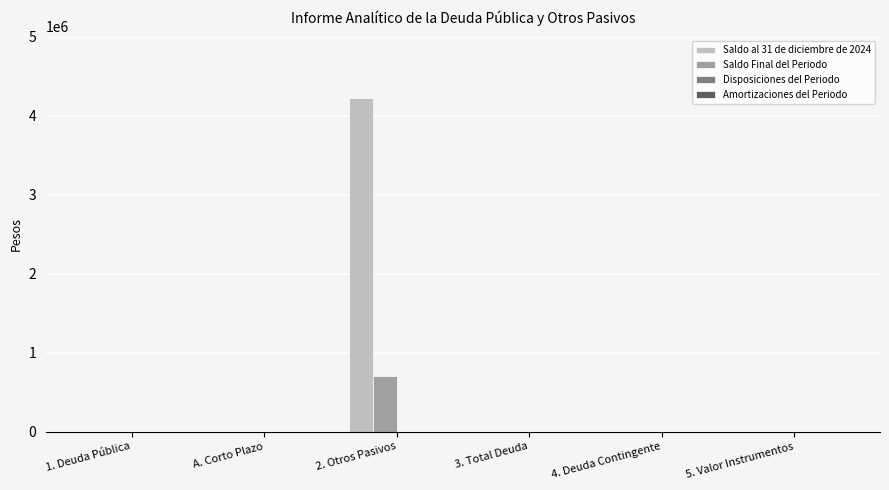

Between 2. Otros Pasivos and 5. Valor Instrumentos, which series saw the biggest shift?

Saldo al 31 de diciembre de 2024